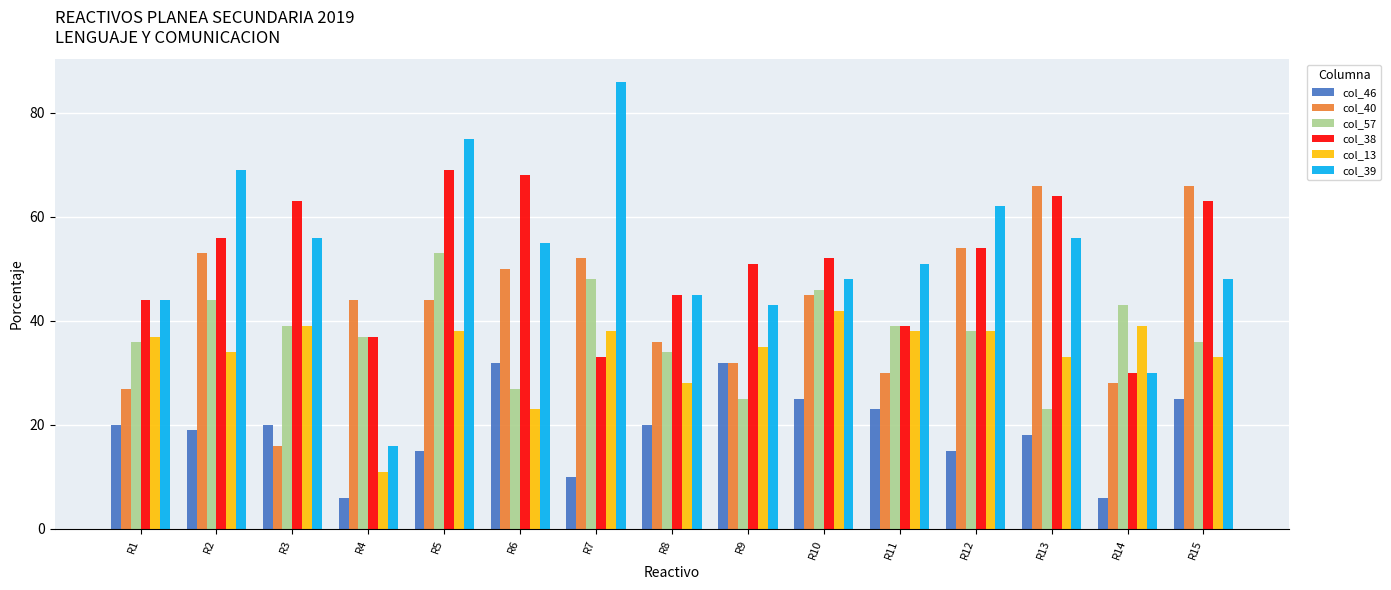

List the series in order of their peak value, highest first.

col_39, col_38, col_40, col_57, col_13, col_46